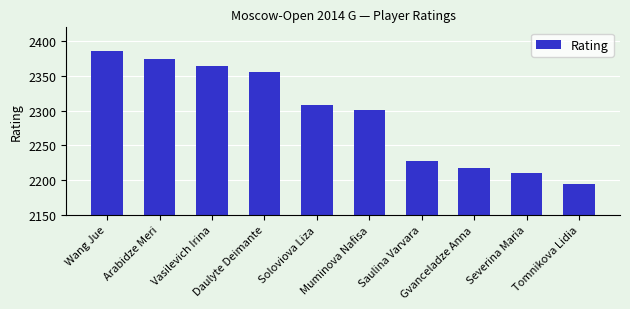

What is the sum of all values?

22938